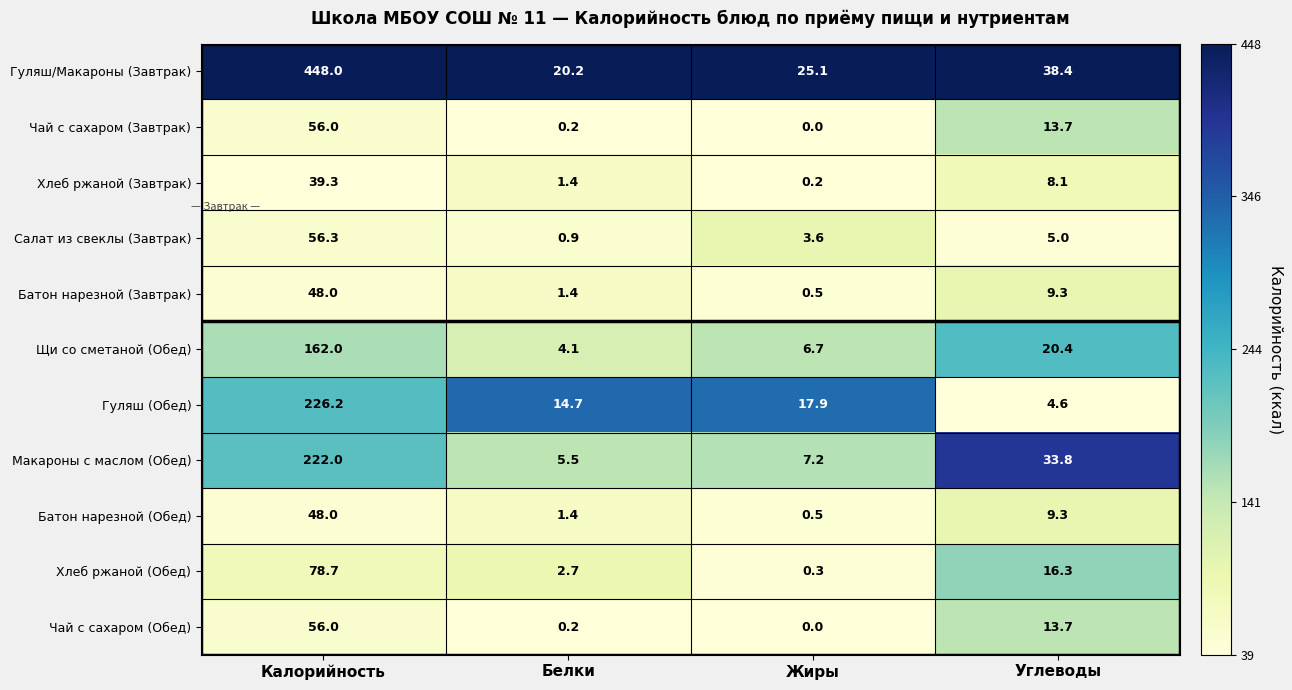

Is the value of Щи со сметаной (Обед) at Белки greater than the value of Чай с сахаром (Завтрак) at Углеводы?

No